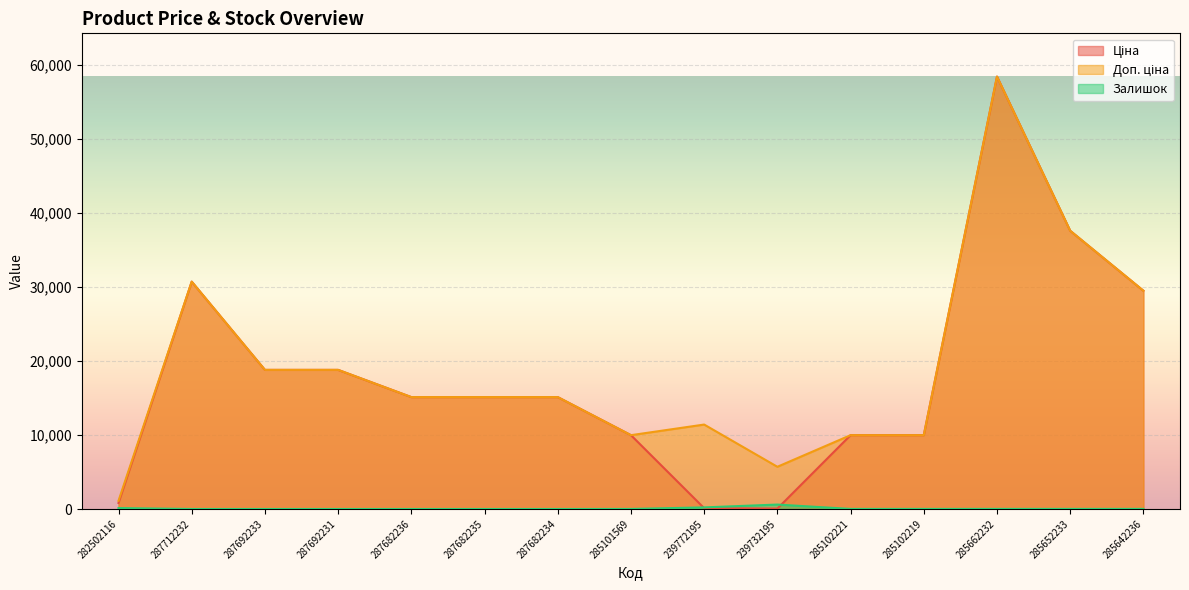

How many interior local valleys does the Доп. ціна series have?

2